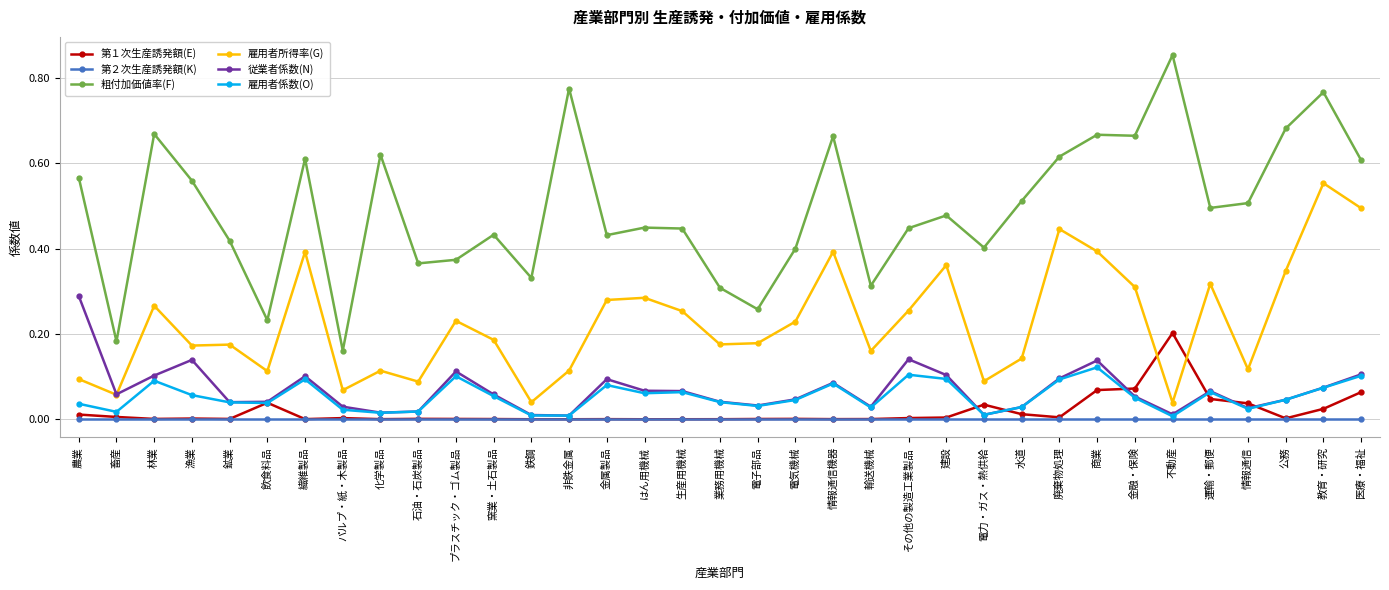

What position from the left is プラスチック・ゴム製品?

11